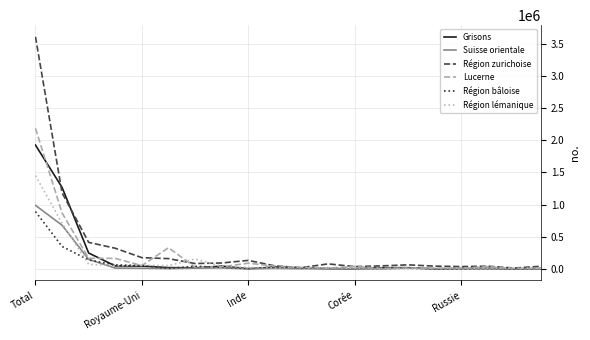

What is the greatest value displayed?

3610064